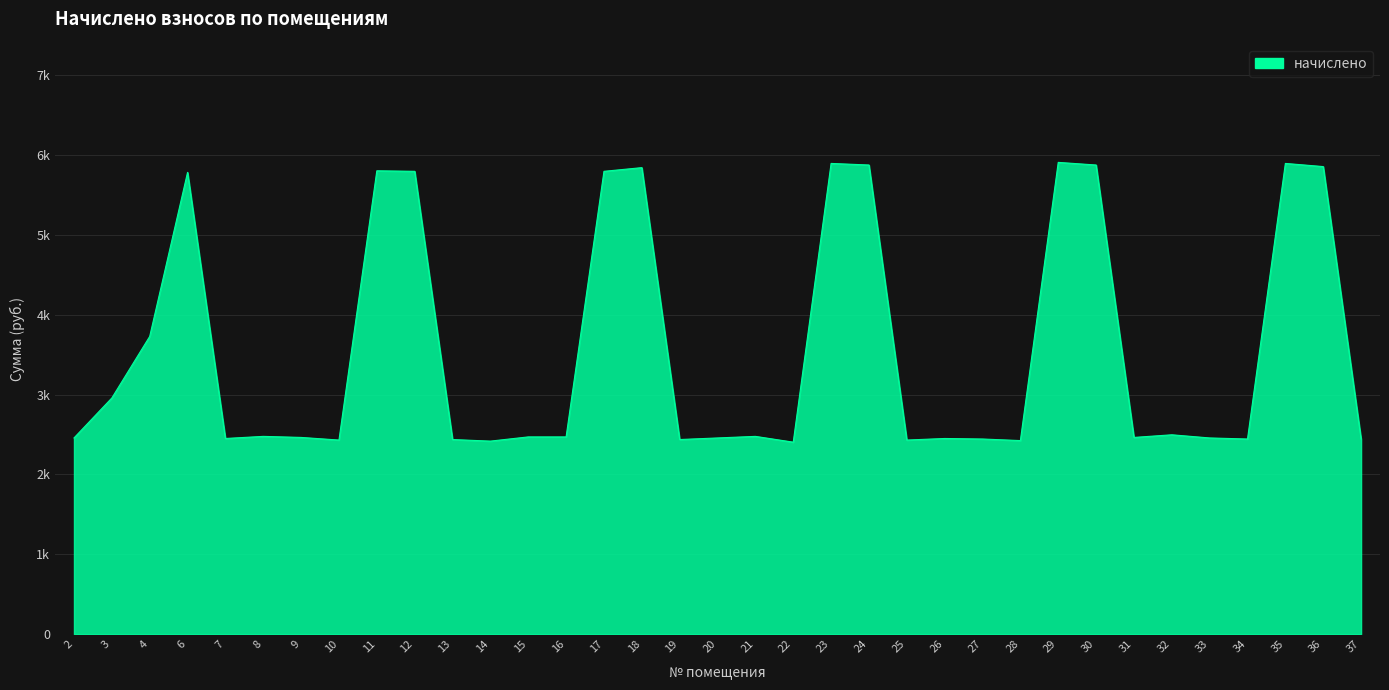

Does the chart have visible grid lines?

Yes